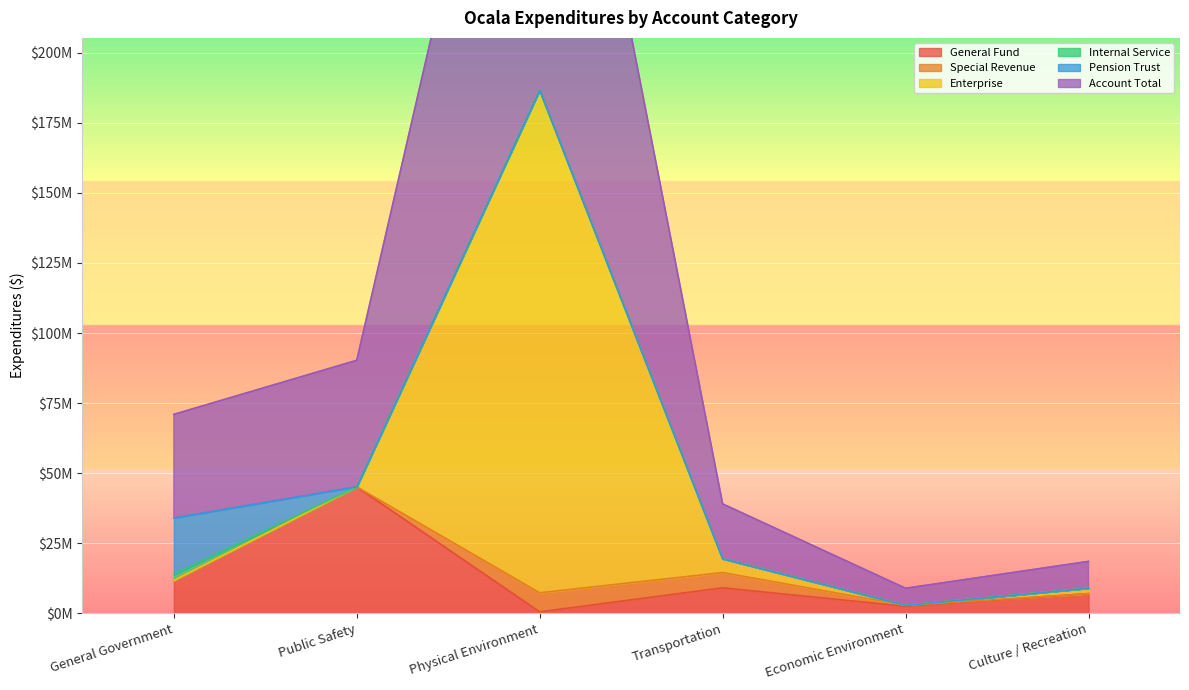

Where is Account Total nearest to the value 96356067?

Public Safety